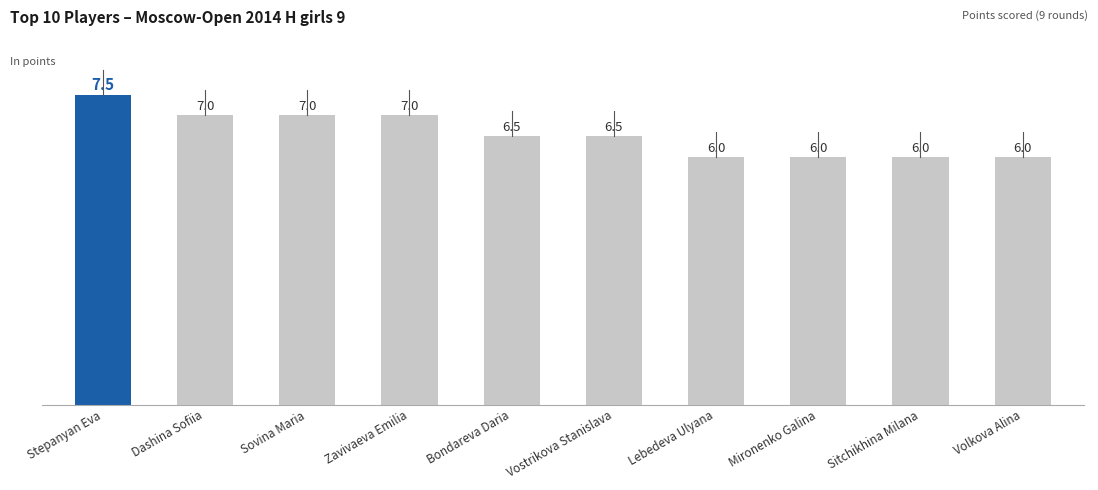

Does the chart contain any negative values?

No